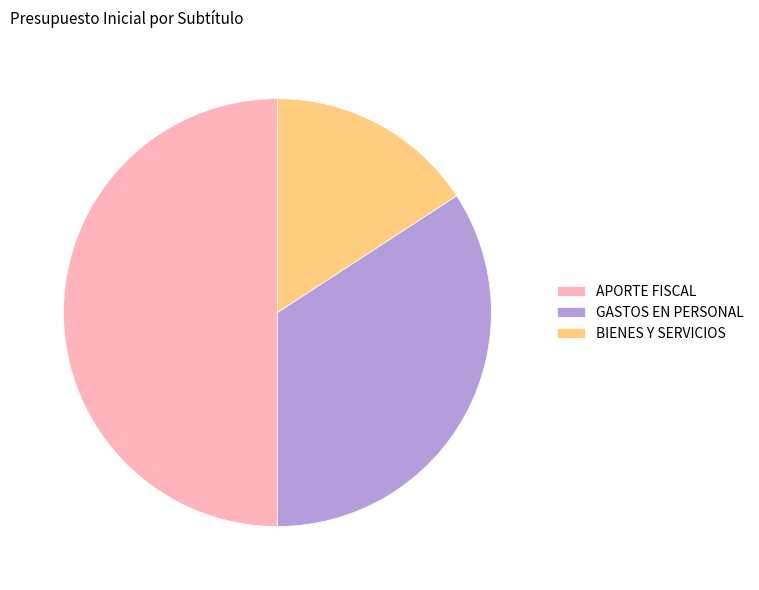

Rank the categories by value from lowest to highest.

BIENES Y SERVICIOS, GASTOS EN PERSONAL, APORTE FISCAL